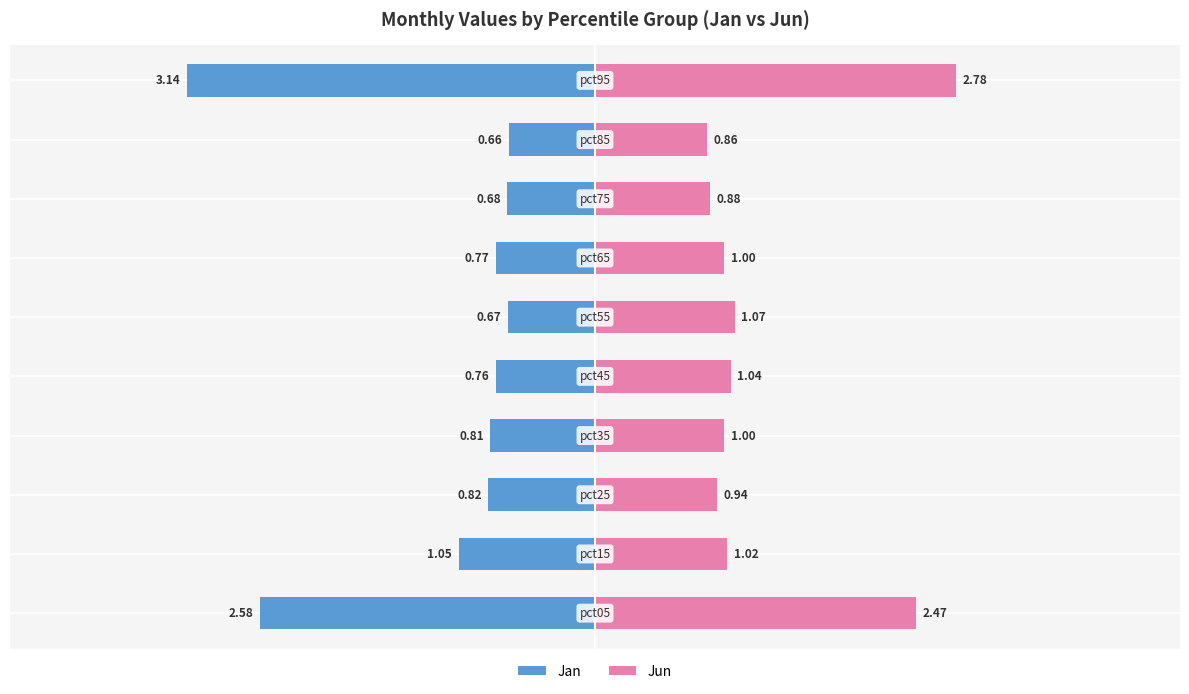

Is the value of Jan at 6 greater than the value of Jun at 2?

No